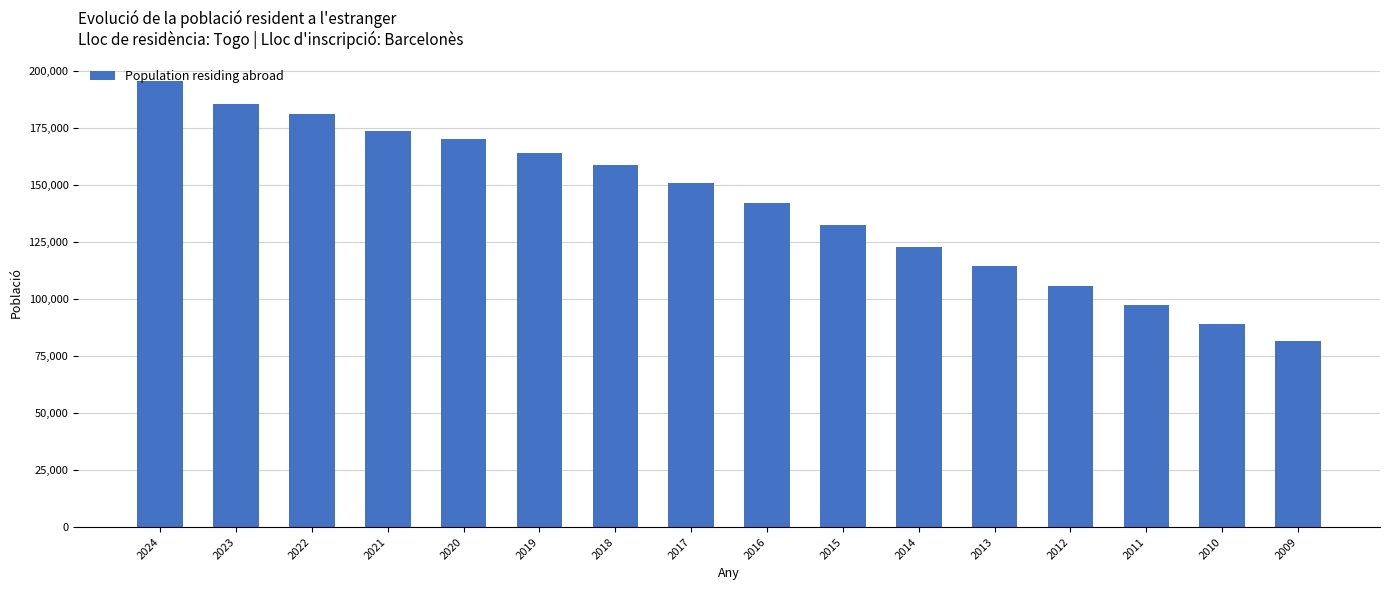

Reading right to left, transcribe all the data shown in this chart.

2009=81488	2010=88975	2011=97358	2012=105652	2013=114406	2014=123046	2015=132594	2016=141976	2017=150790	2018=158715	2019=164119	2020=170352	2021=173853	2022=181038	2023=185848	2024=195653